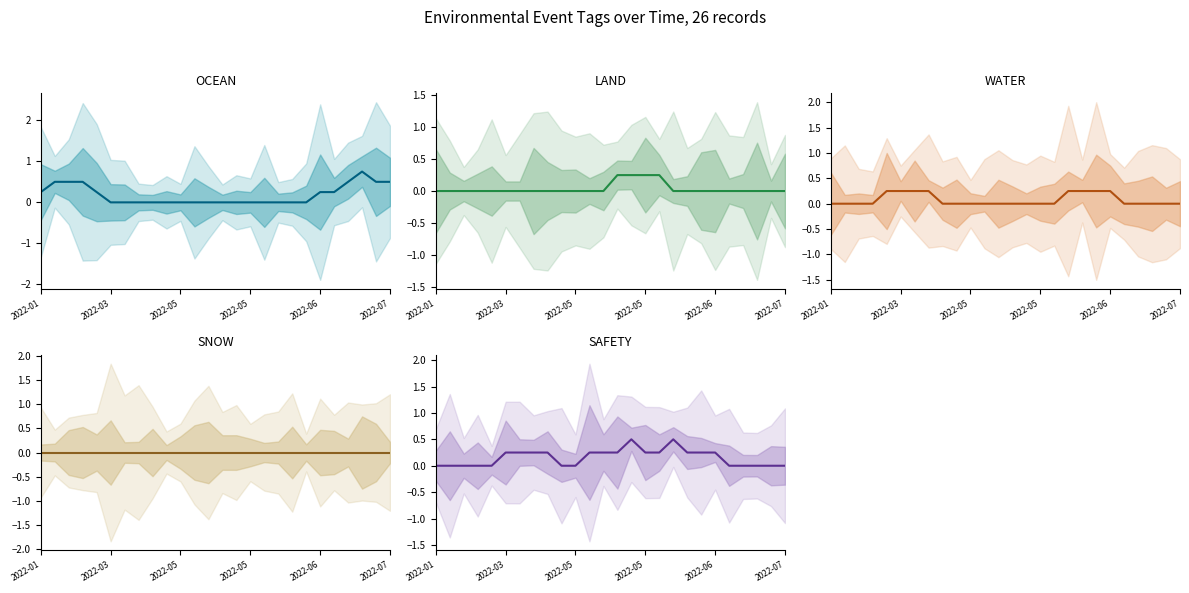

At 21, list the series in order from largest to smallest.

OCEAN, LAND, WATER, SNOW, SAFETY